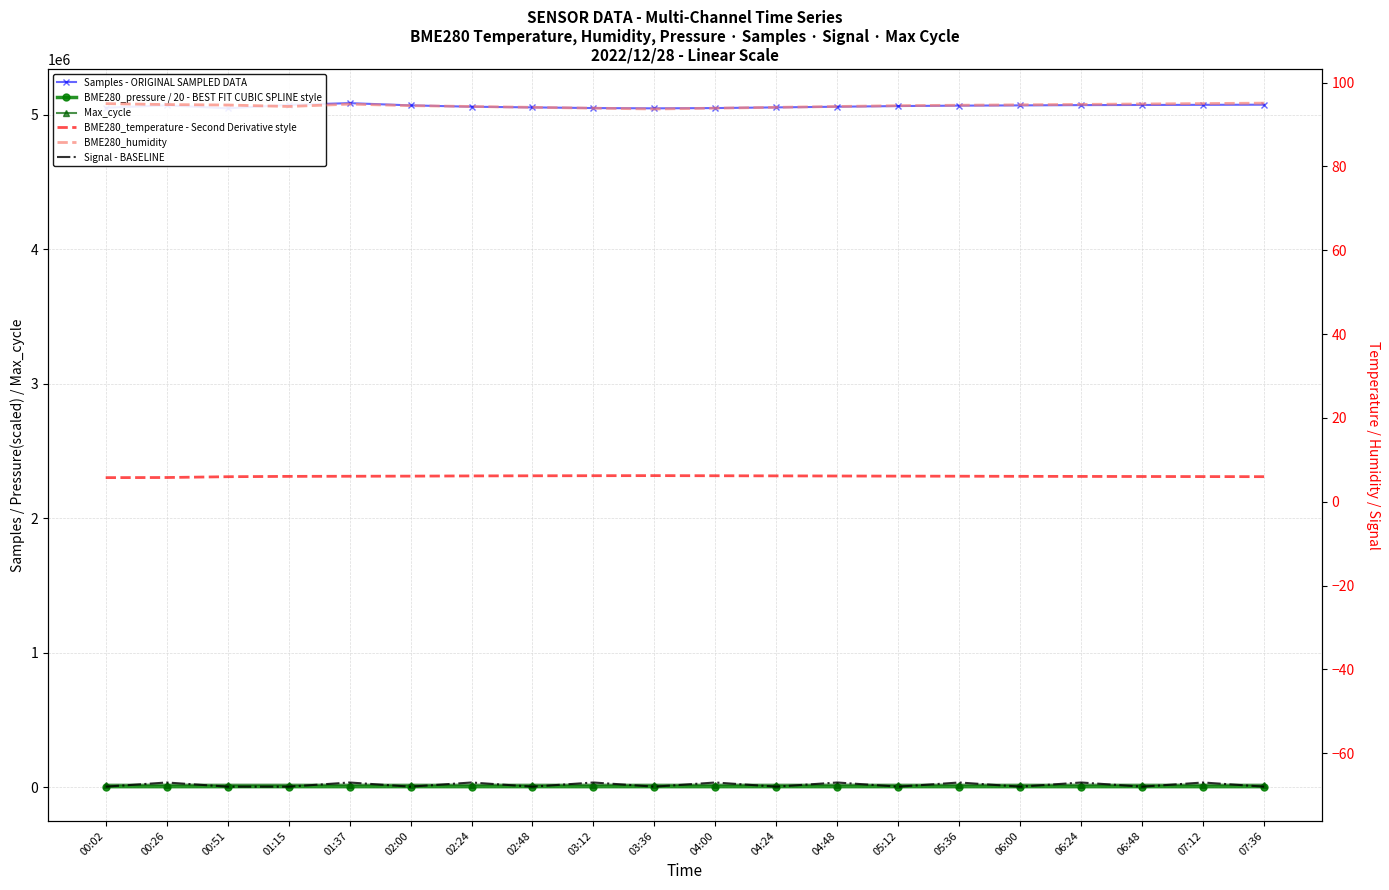

Where is the first local minimum for BME280_humidity?

01:15